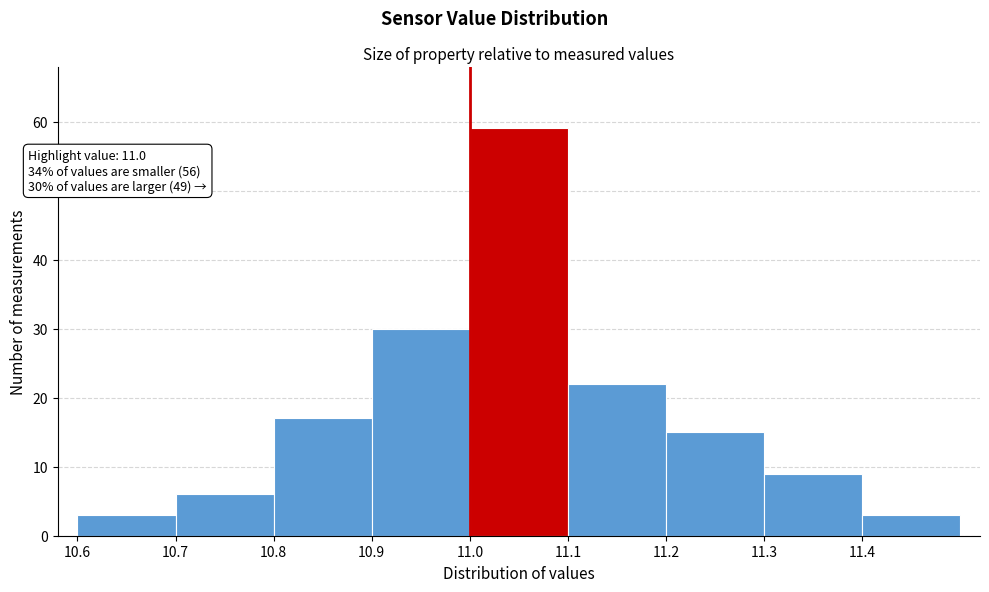

Which range on the x-axis has the tallest bar?

11.0 to 11.1